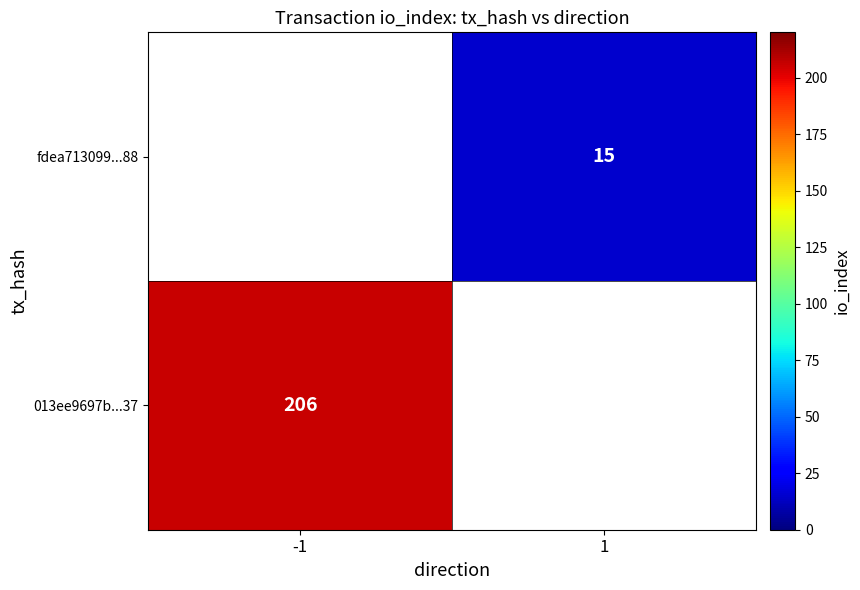

The value of 013ee9697b...37 at -1 is 206. True or false?

True